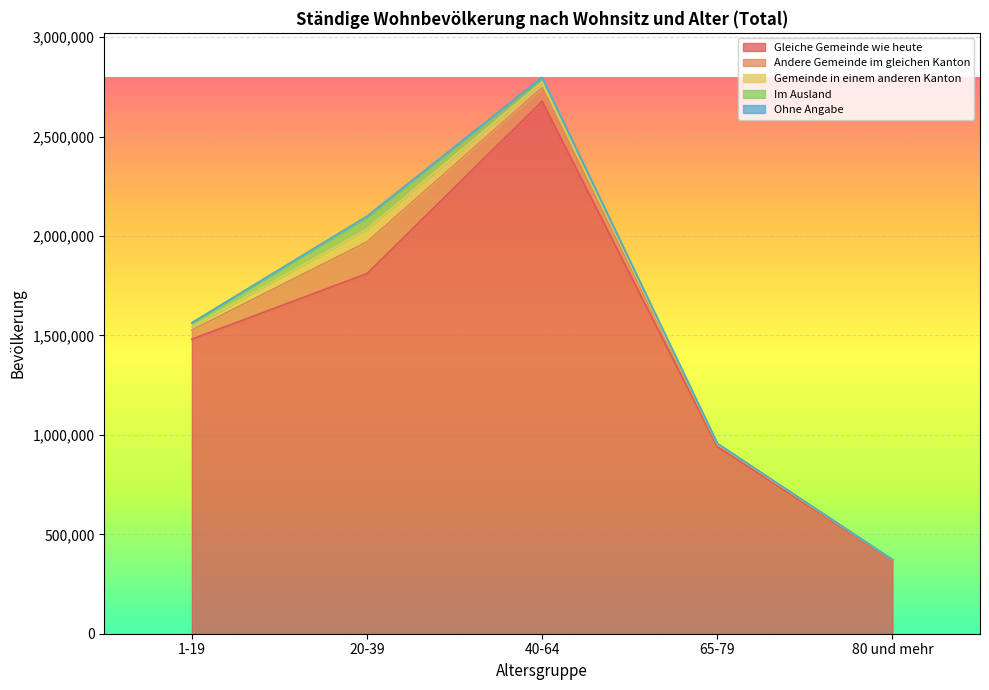

What position from the left is 40-64?

3